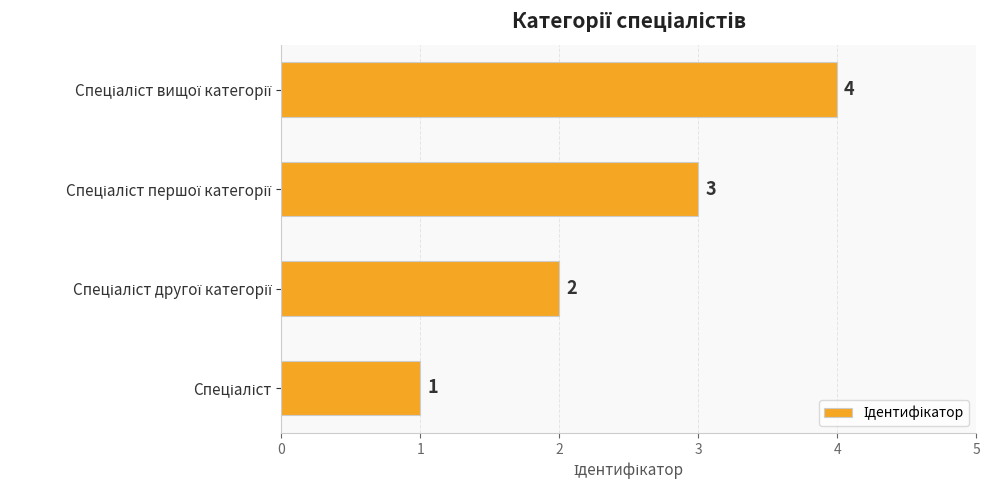

Does the chart contain stacked bars?

No